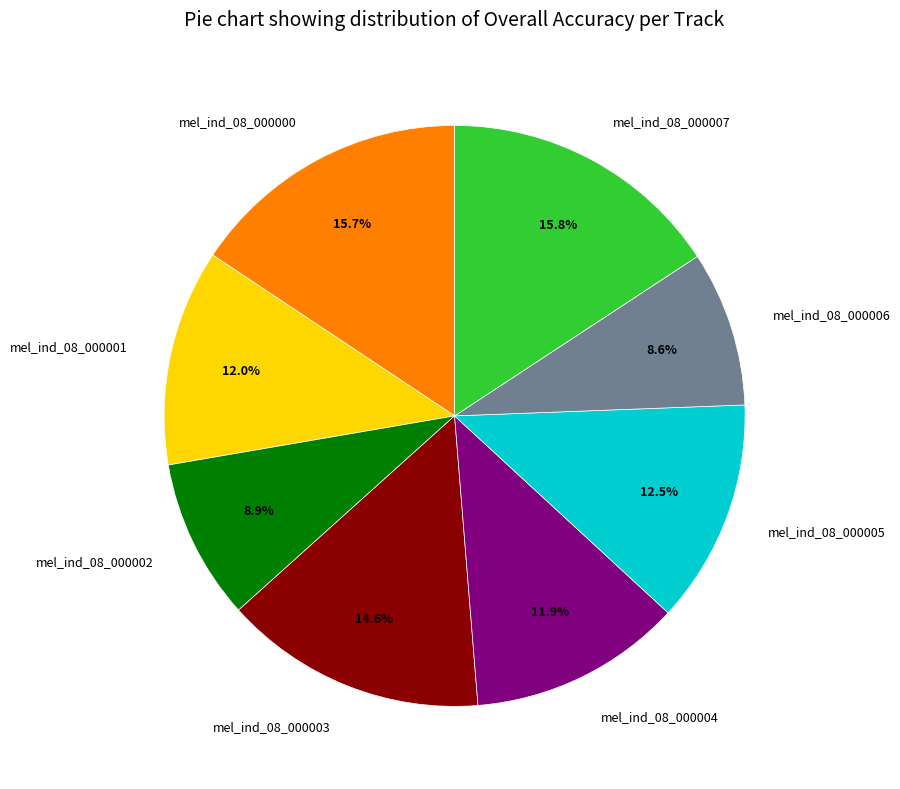

Which has a higher value, mel_ind_08_000007 or mel_ind_08_000005?

mel_ind_08_000007